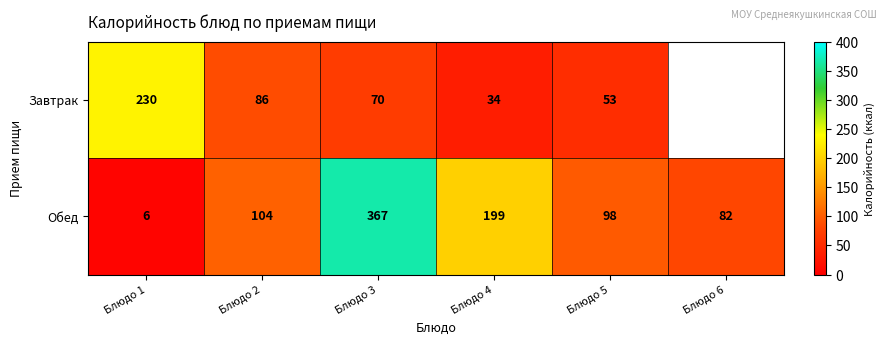

Is the value of Обед at Блюдо 2 greater than the value of Завтрак at Блюдо 2?

Yes